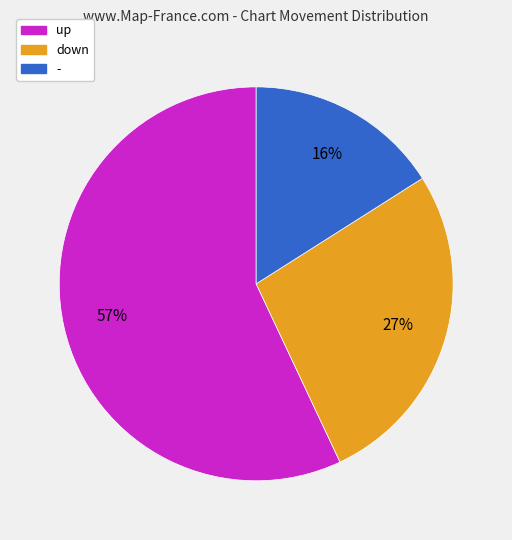

Which slice is the smallest?

-